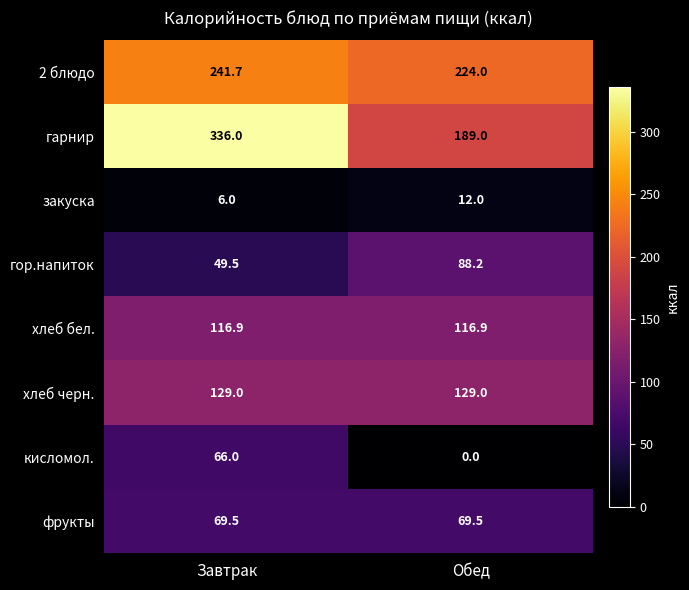

Is it true that фрукты equals 116.7 at Обед?

False